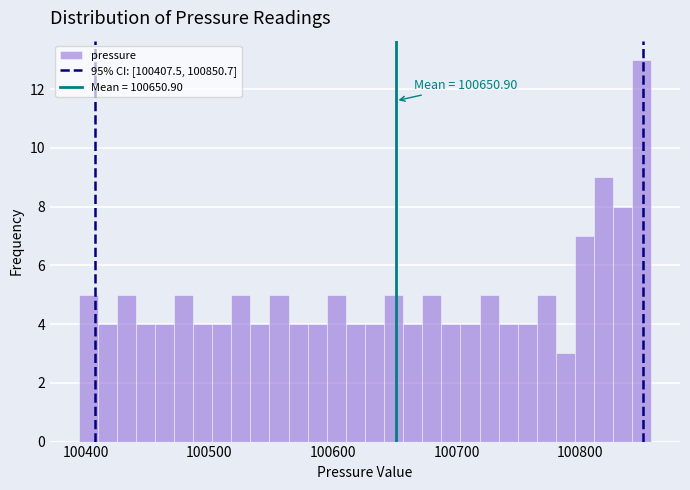

Read against the x-axis, roughly where is the centre of the tallest bar?

100850